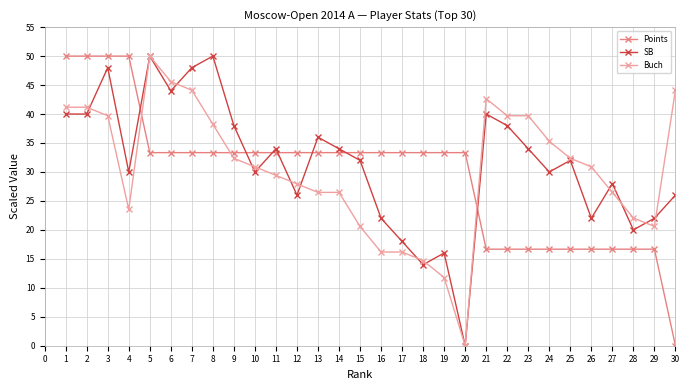

What is the total value across all series at 3?

137.7